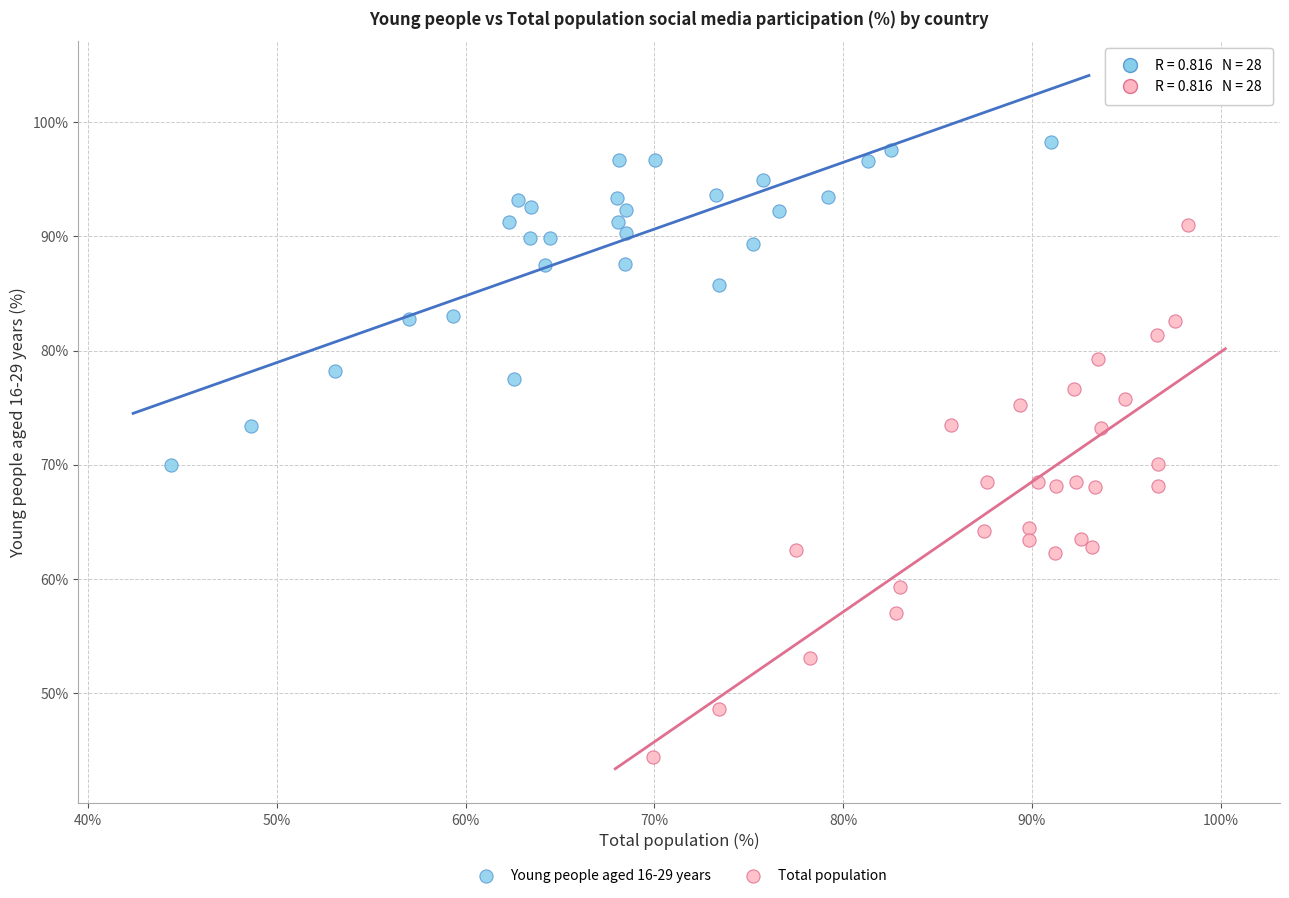

Which series contains the lowest Y value?

Total population